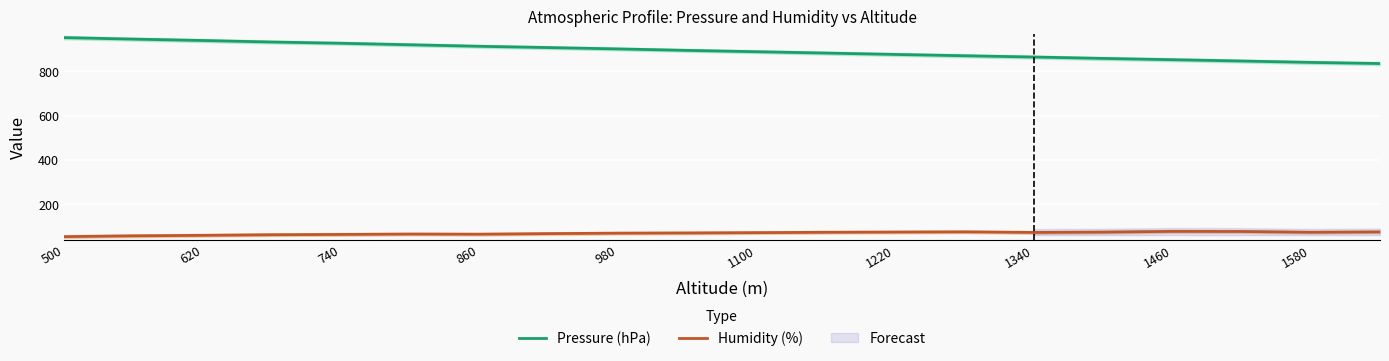

What is the average value of the Humidity (%) series?

68.6